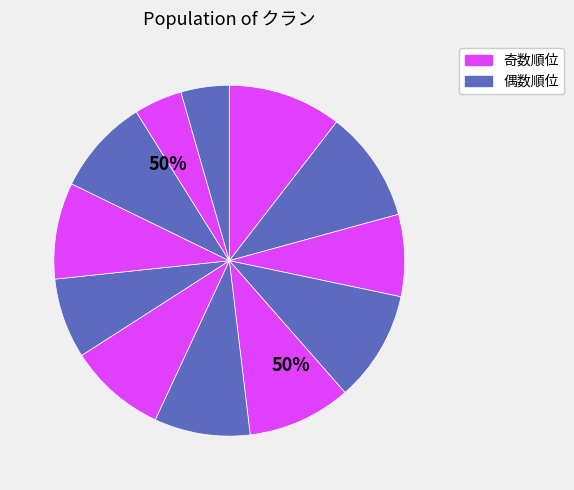

What is the total percentage of 9 and 7?

17.9%